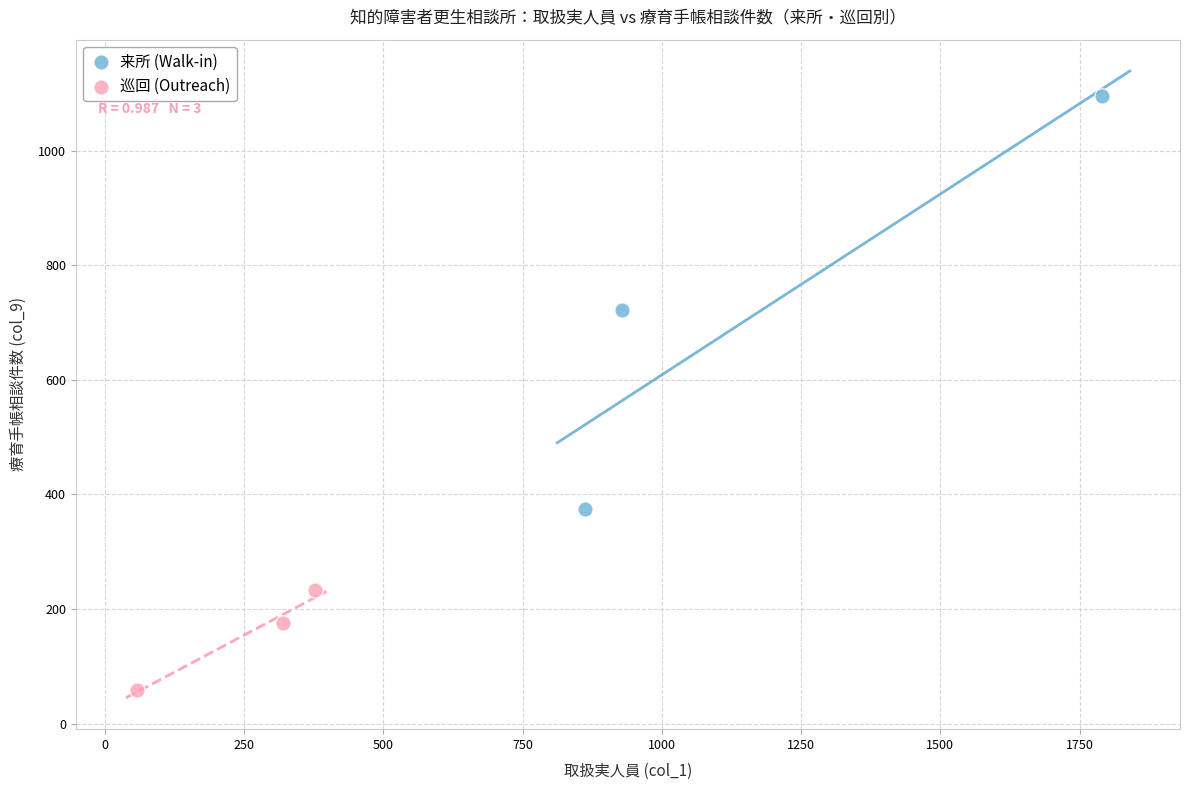

Which series reaches the maximum Y coordinate?

来所 (Walk-in)